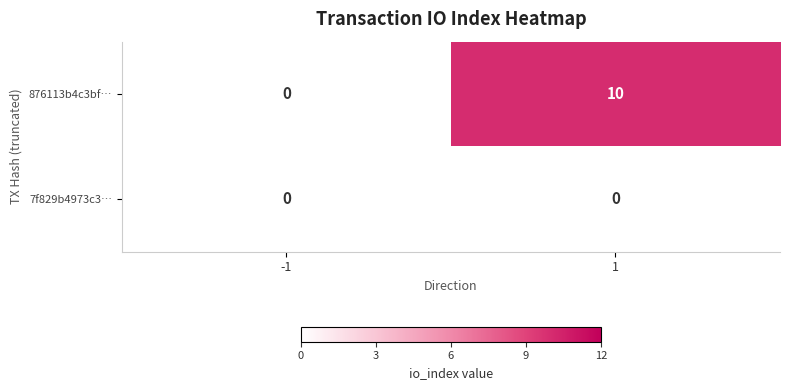

What is the maximum value for 876113b4c3bf…?

10